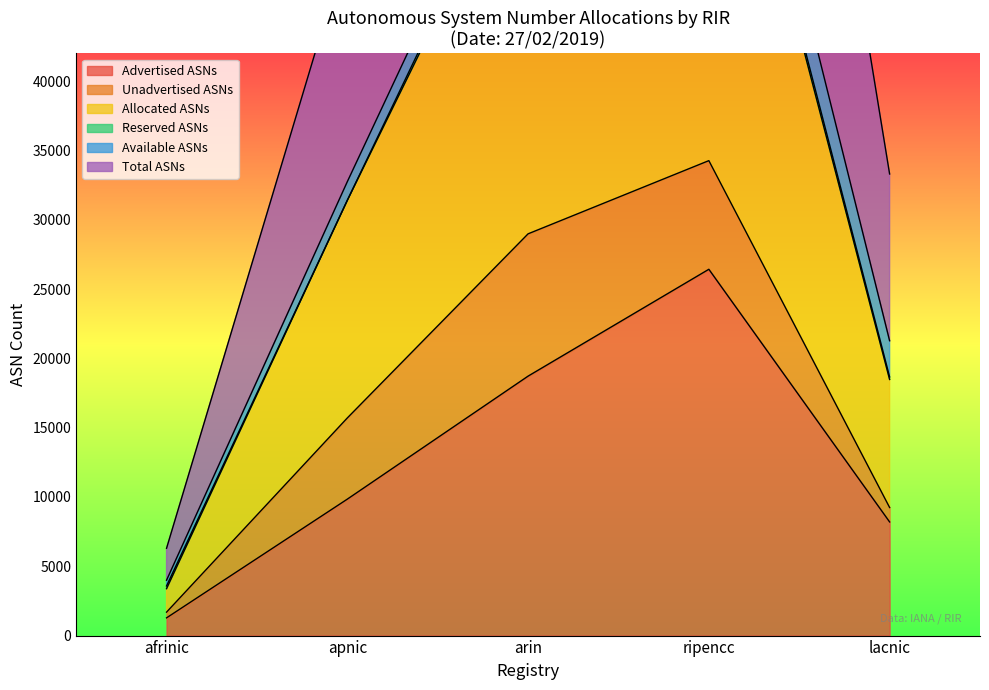

The value of Allocated ASNs at afrinic is 1692. True or false?

True